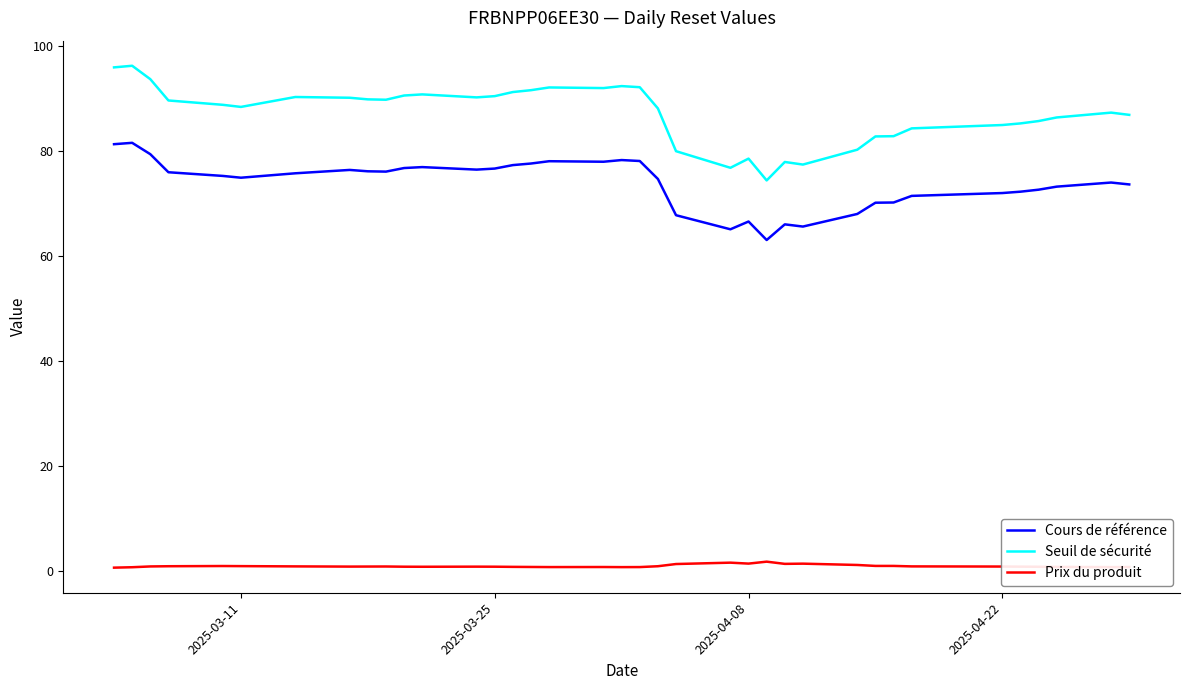

List the series in order of their overall mean, lowest first.

Prix du produit, Cours de référence, Seuil de sécurité